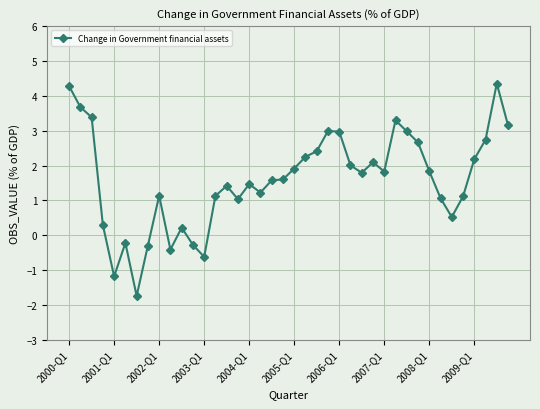

What is the difference between the second highest and second lowest values?

5.5